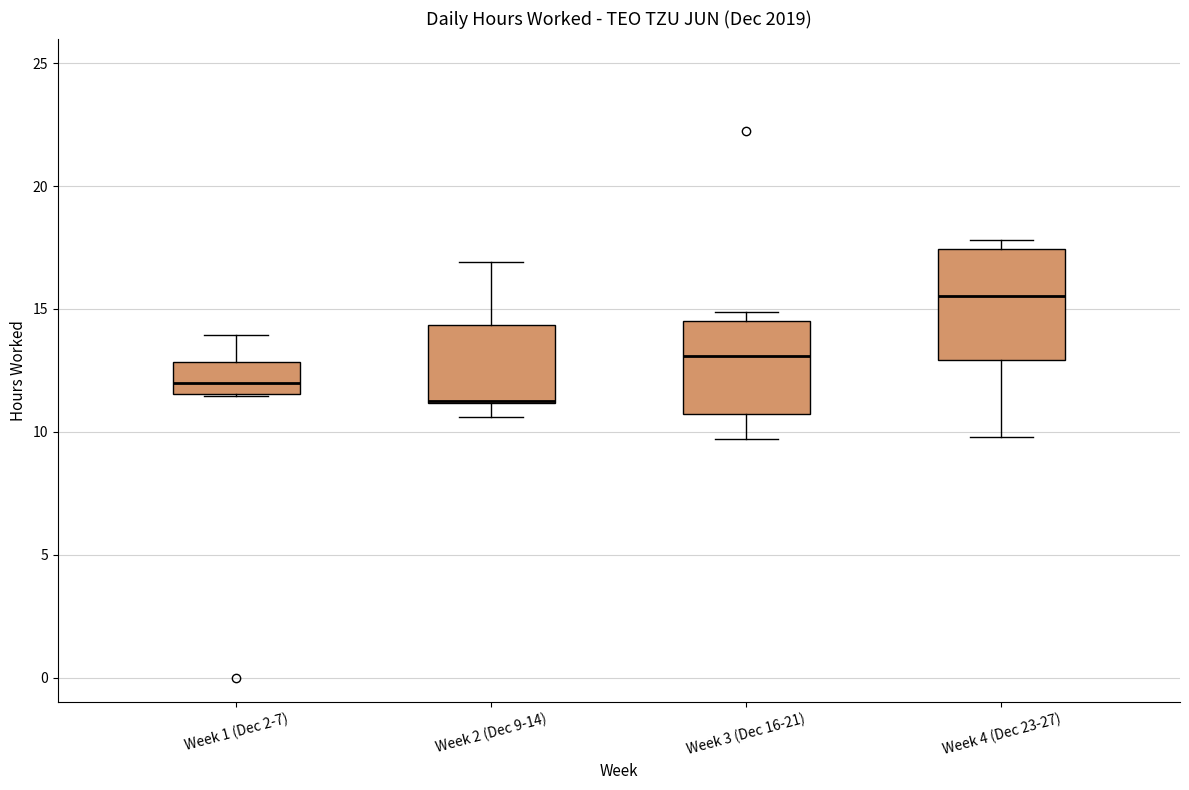

Where does the lower whisker of the box for Week 4 (Dec 23-27) end on the y-axis? The values are not printed on the chart, so give them approximately, as read against the axis.

10.0